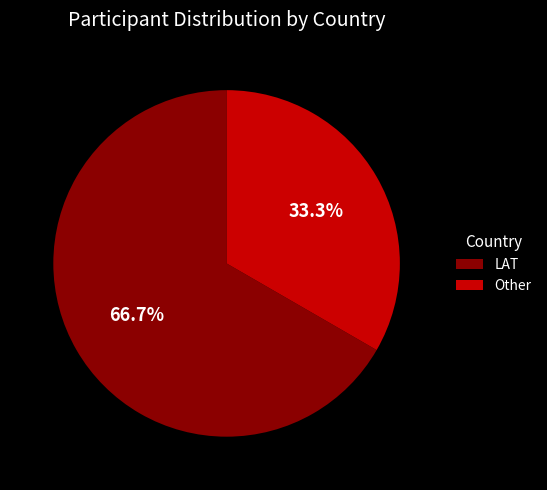

Which slice is the smallest?

Other